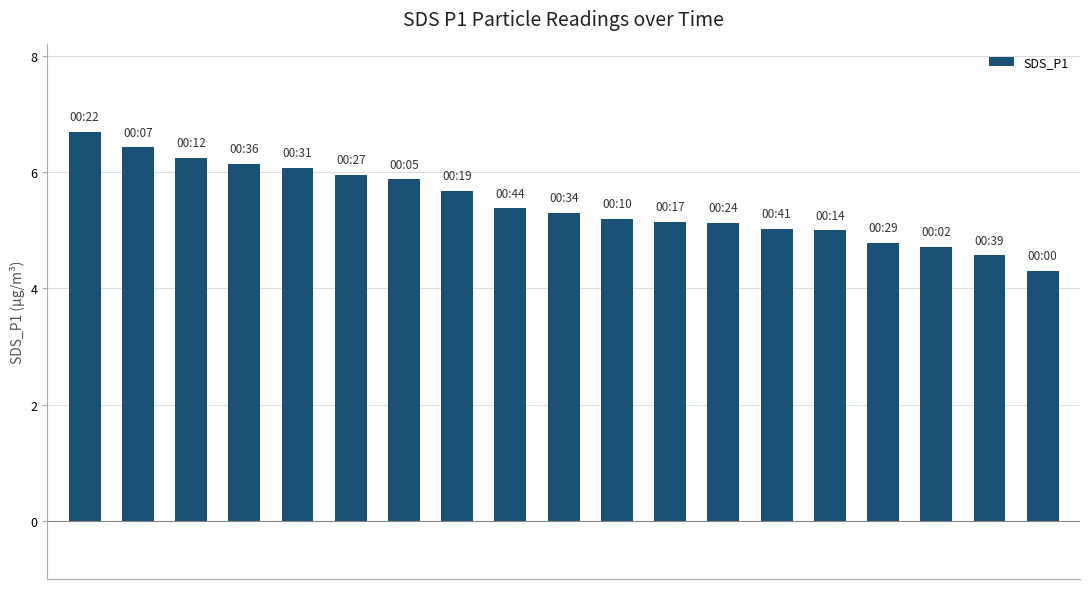

What is the sum of all values?

103.7